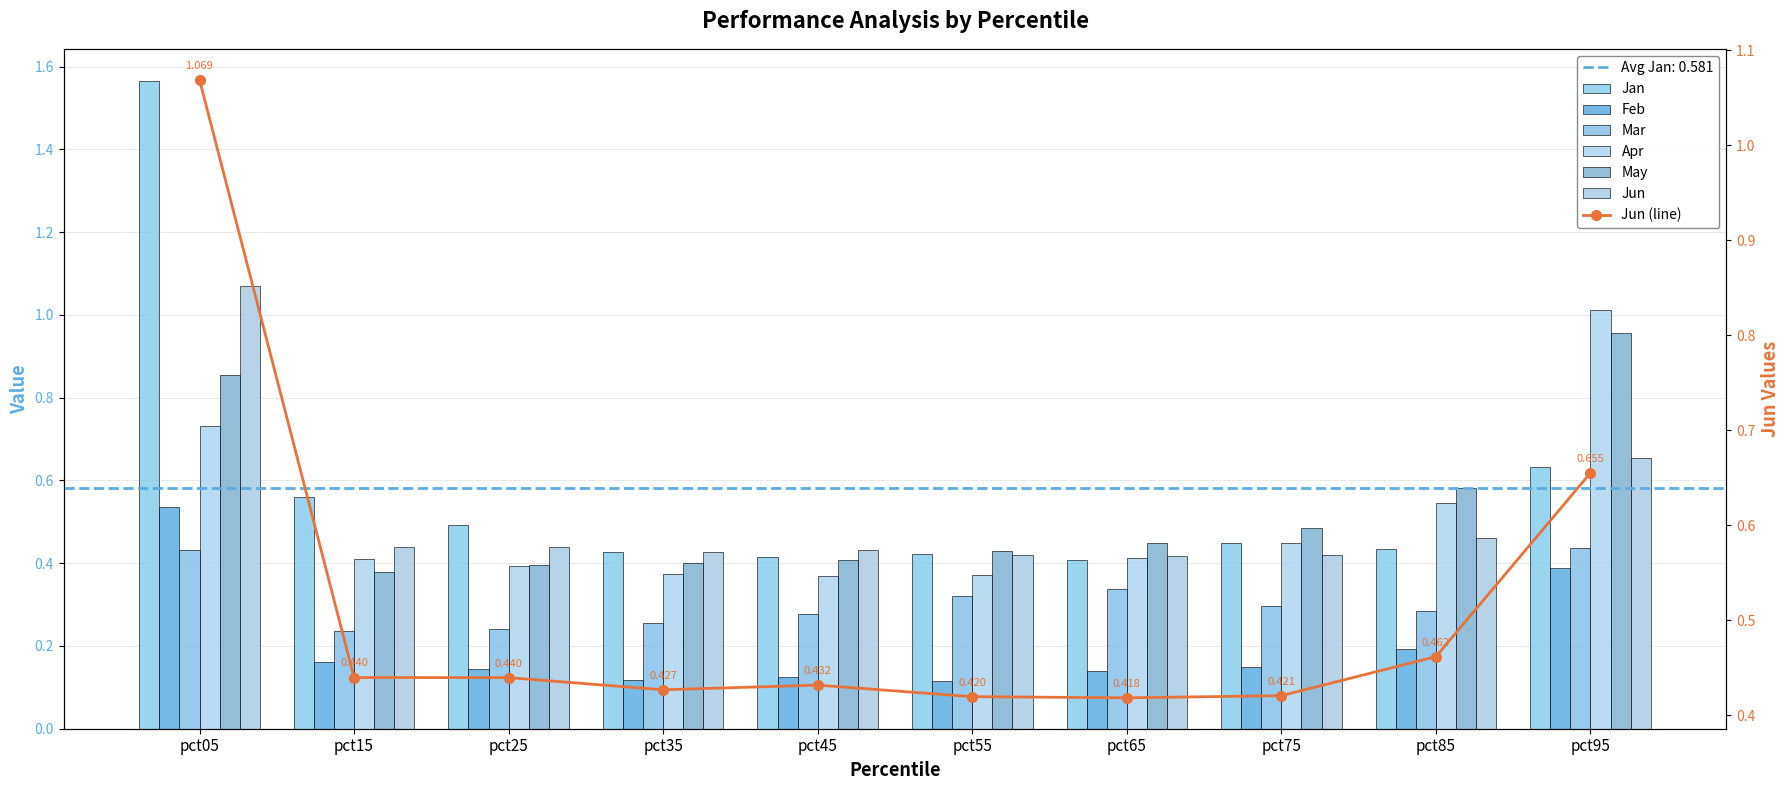

The May series shows 0.3 at pct35. True or false?

False